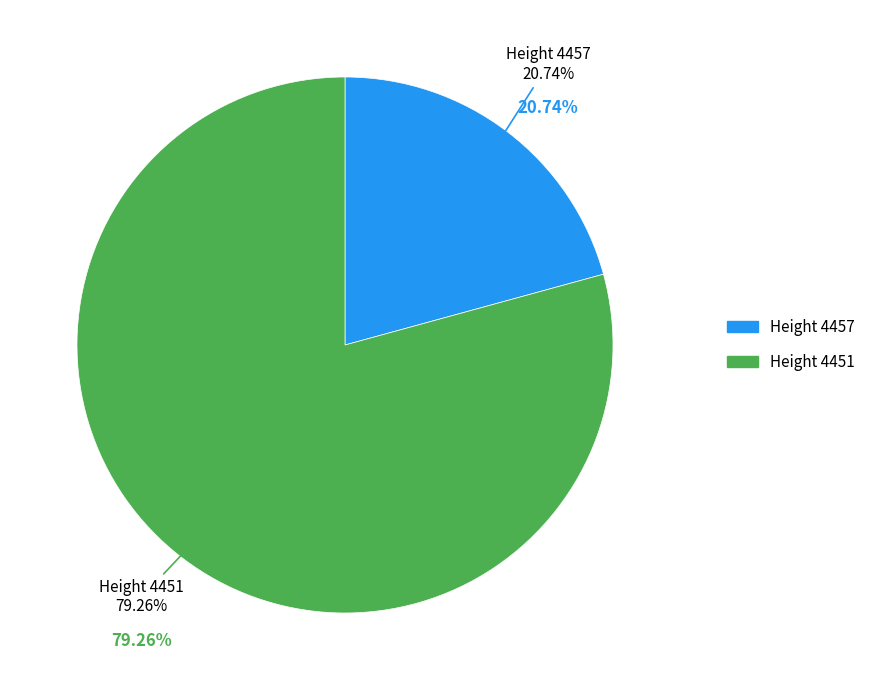

What is the ratio of the value at 4457 to the value at 4451?

0.3